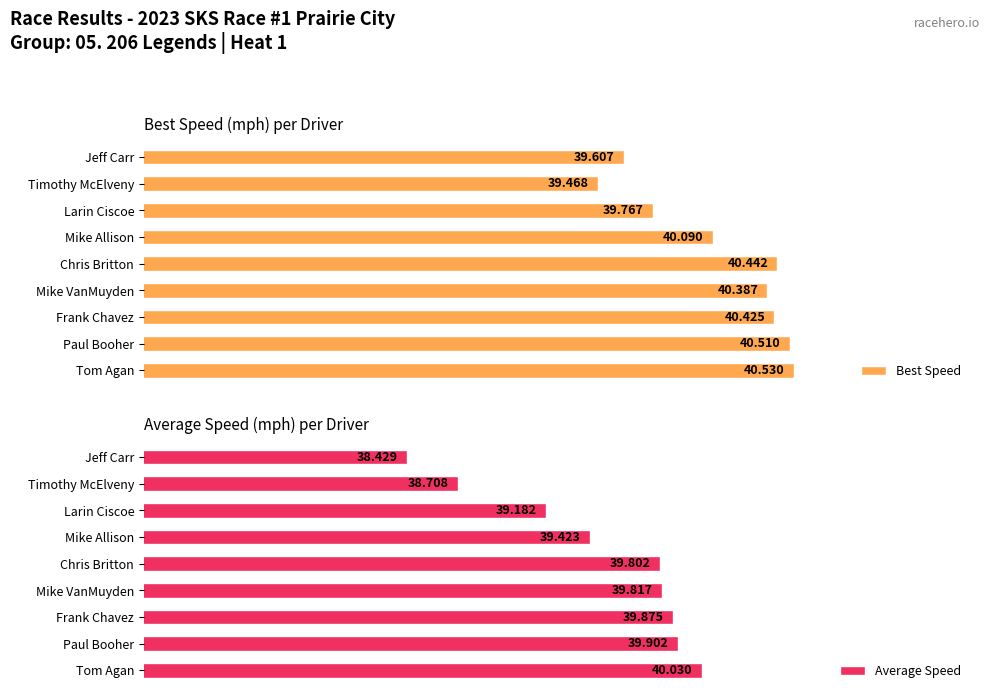

What is the difference between the maximum and minimum values in the Average Speed series?

1.6